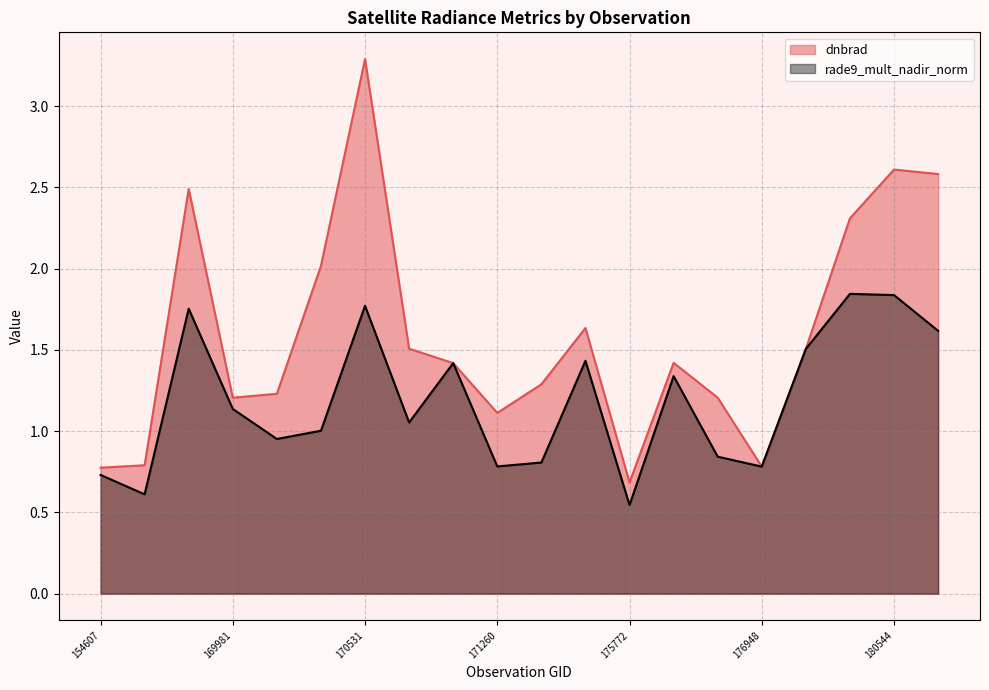

How many data points in dnbrad are less than 1?

4